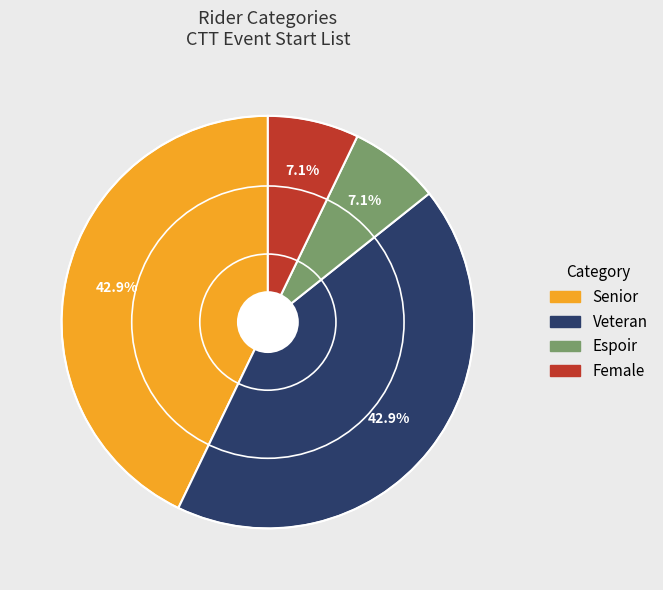

Is it true that Senior is 28% of the pie?

False